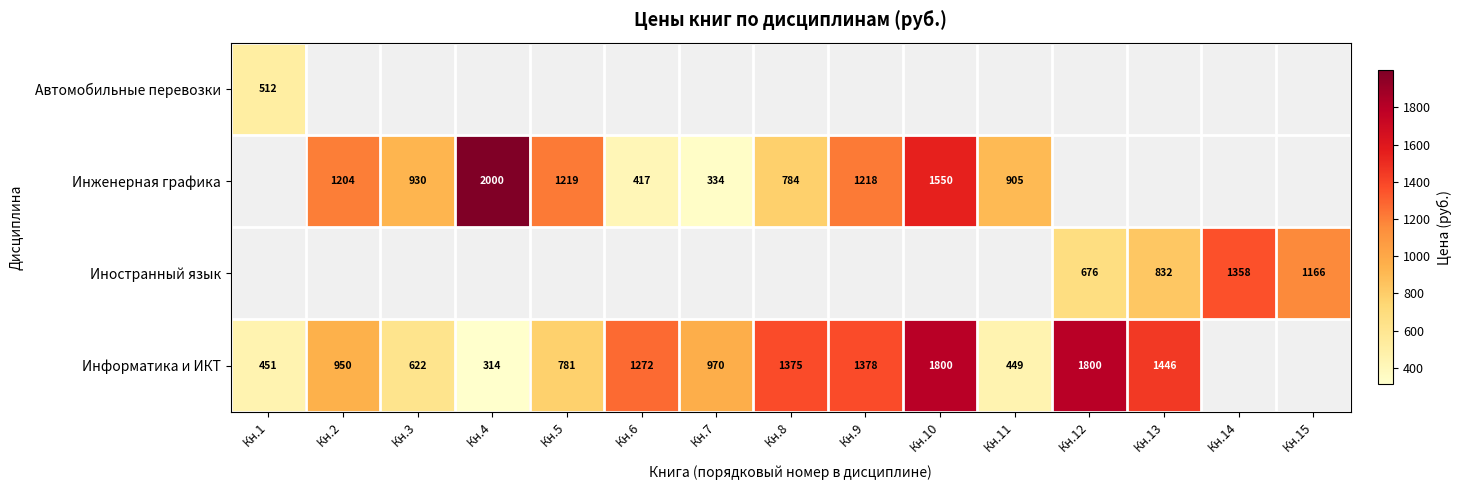

What is the difference between the Информатика и ИКТ values at Кн.10 and Кн.3?

1178.0